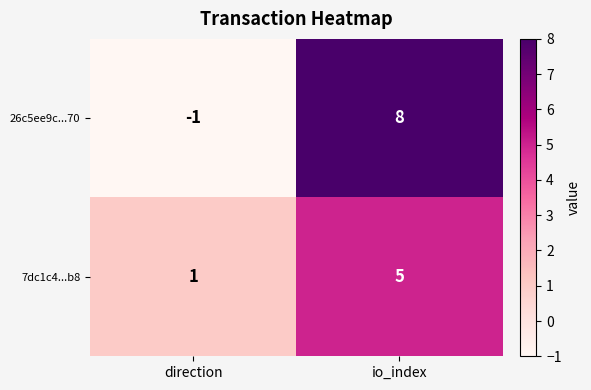

How many distinct data groups are displayed?

2